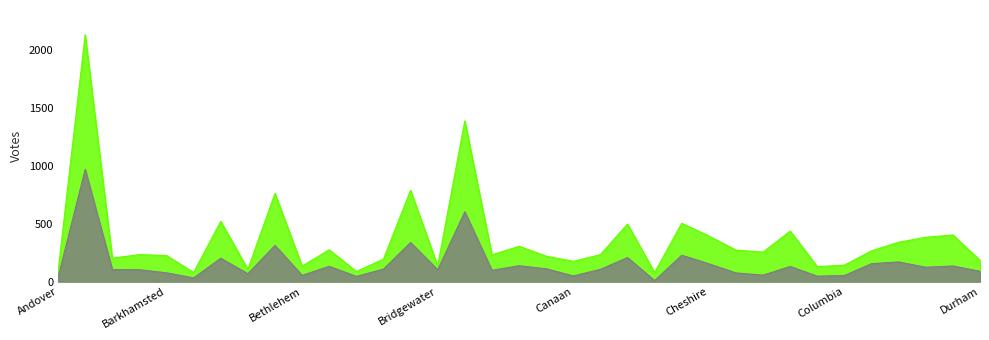

What is the difference between the maximum and minimum values in the Asa M. Ross Democratic series?

960